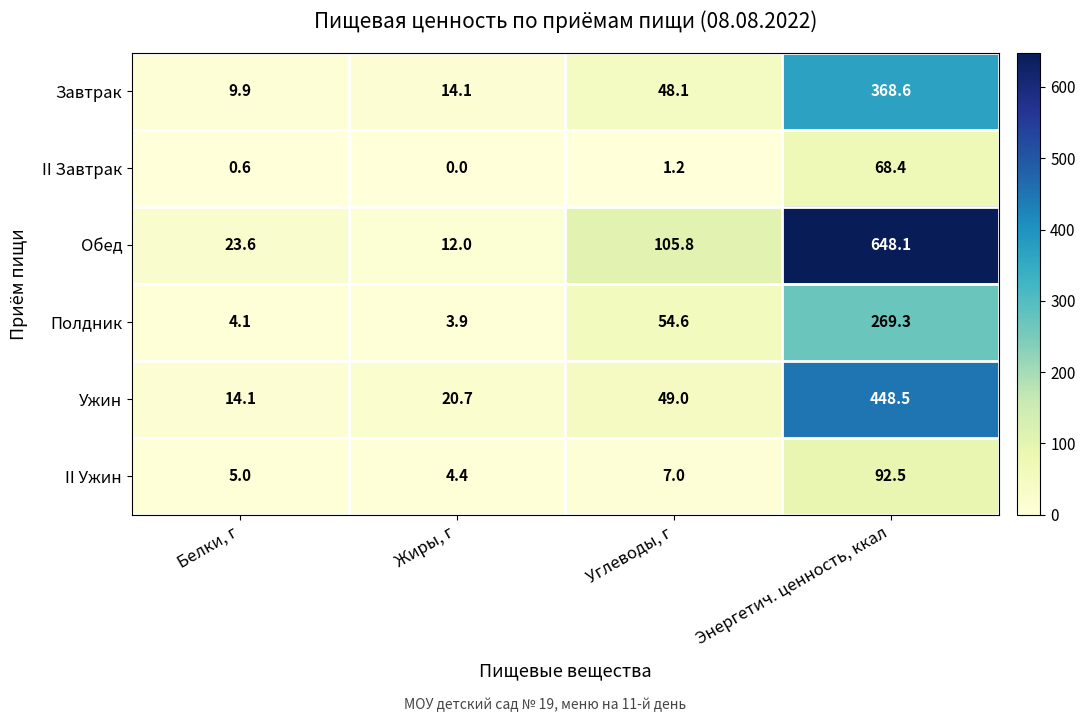

Which series changed the most between Жиры, г and Энергетич. ценность, ккал?

Обед